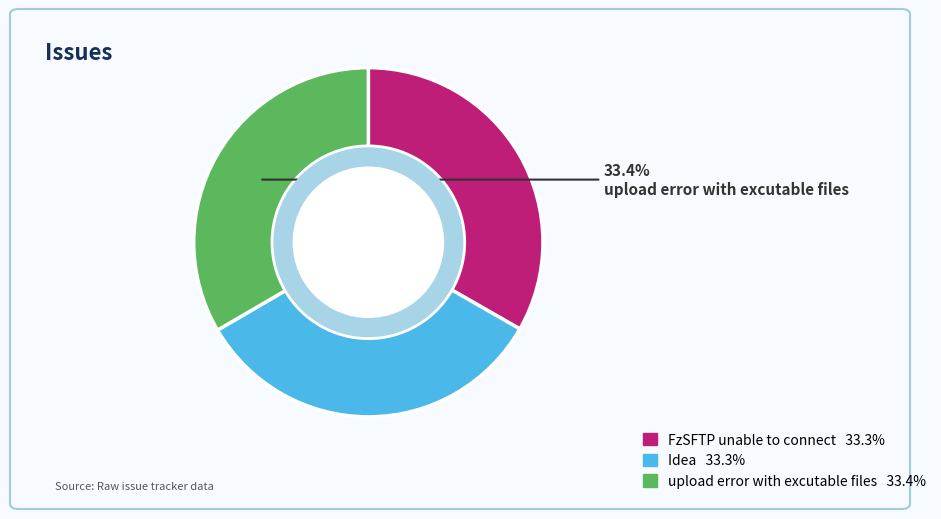

Does any single category account for the majority?

No